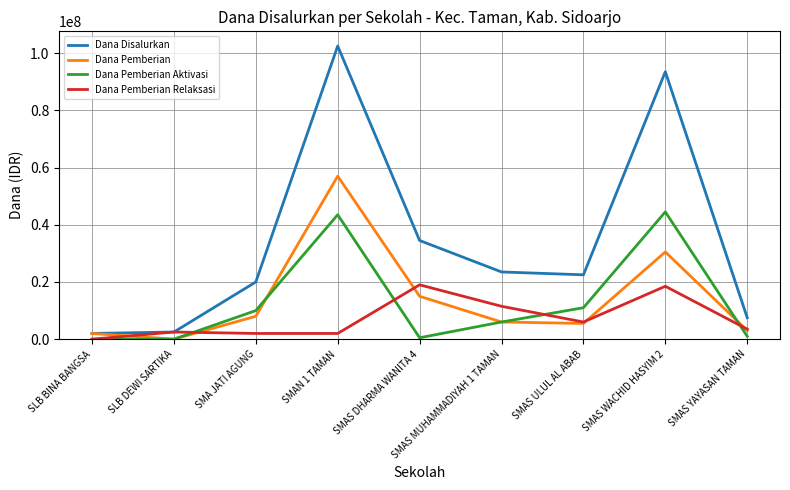

At which category does Dana Pemberian reach its first local valley?

SLB DEWI SARTIKA